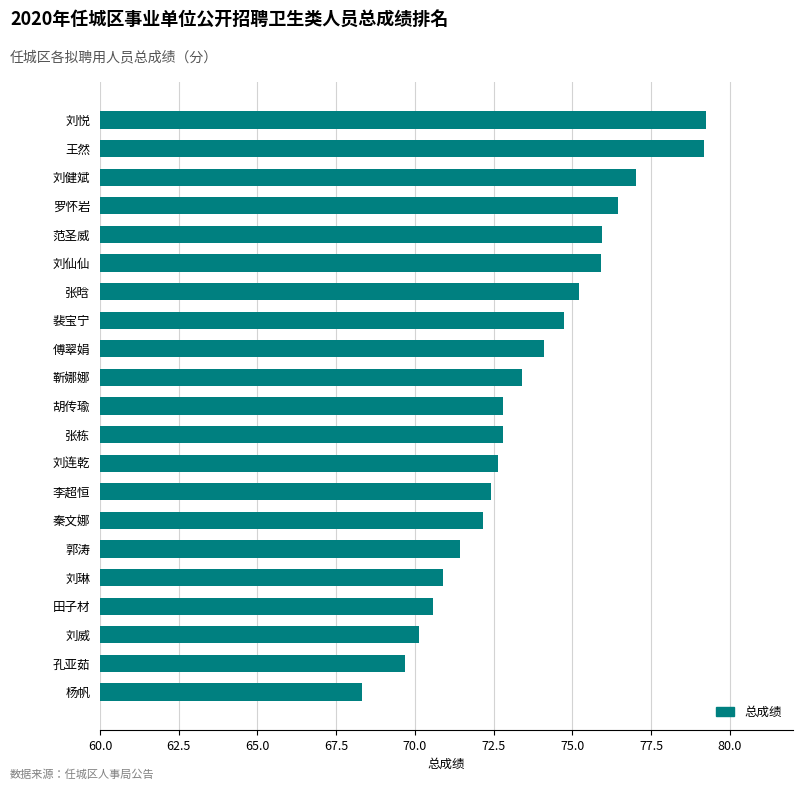

What is the minimum value shown in the chart?

68.3